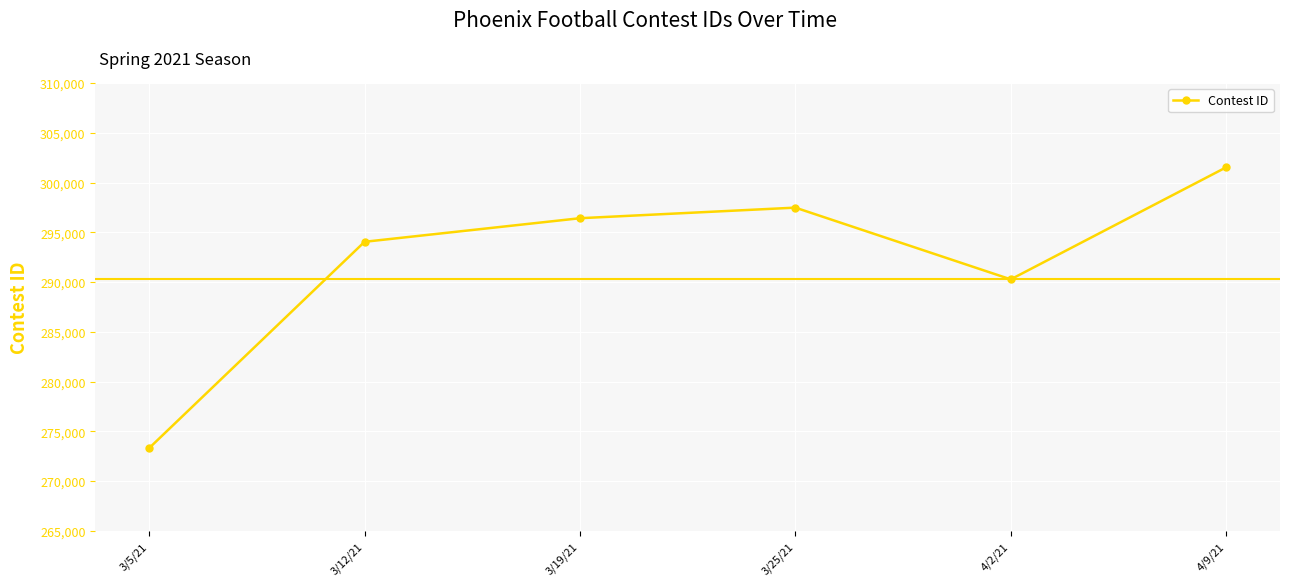

What is the sum of the values at 3/19/21 and 3/12/21?

590457